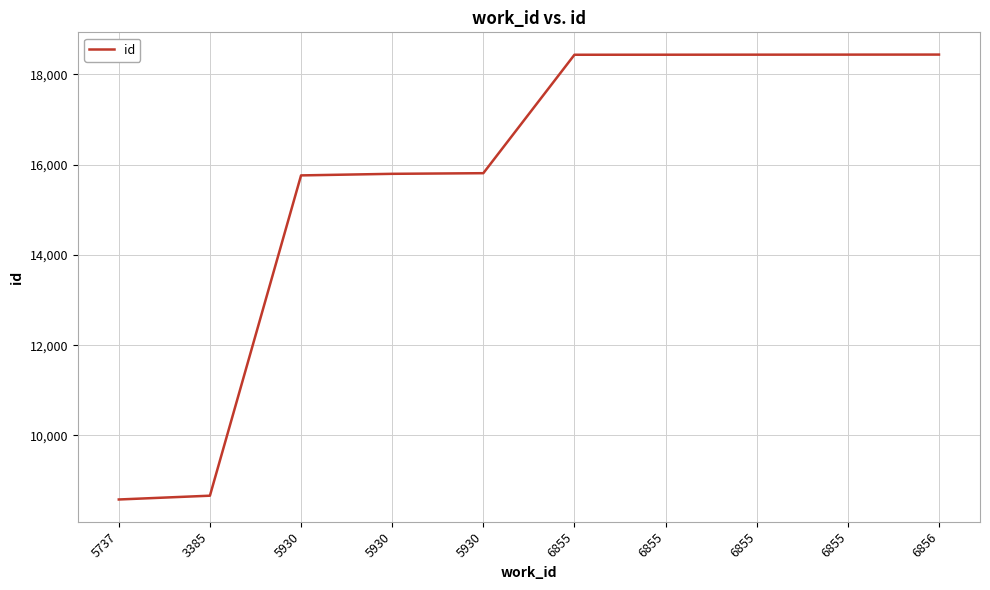

Reading left to right, transcribe all the data shown in this chart.

8582	8666	15760	15795	15809	18432	18433	18434	18435	18436